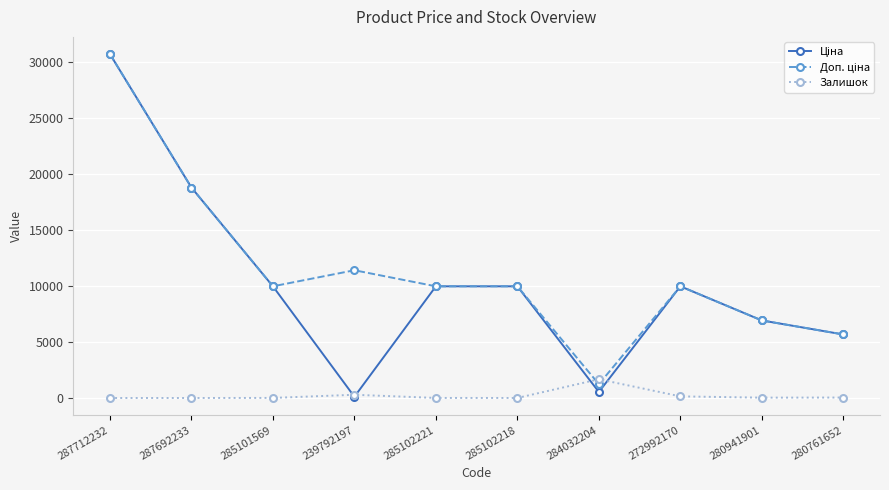

What is the total value across all series at 287692233?

37593.6